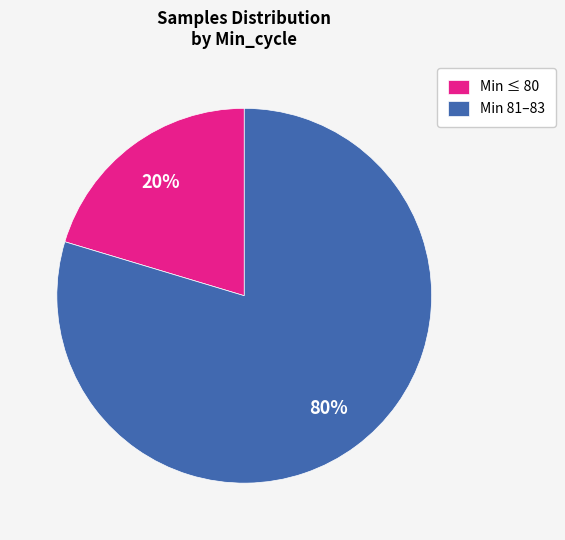

Rank the categories by value from lowest to highest.

Min ≤ 80, Min 81–83